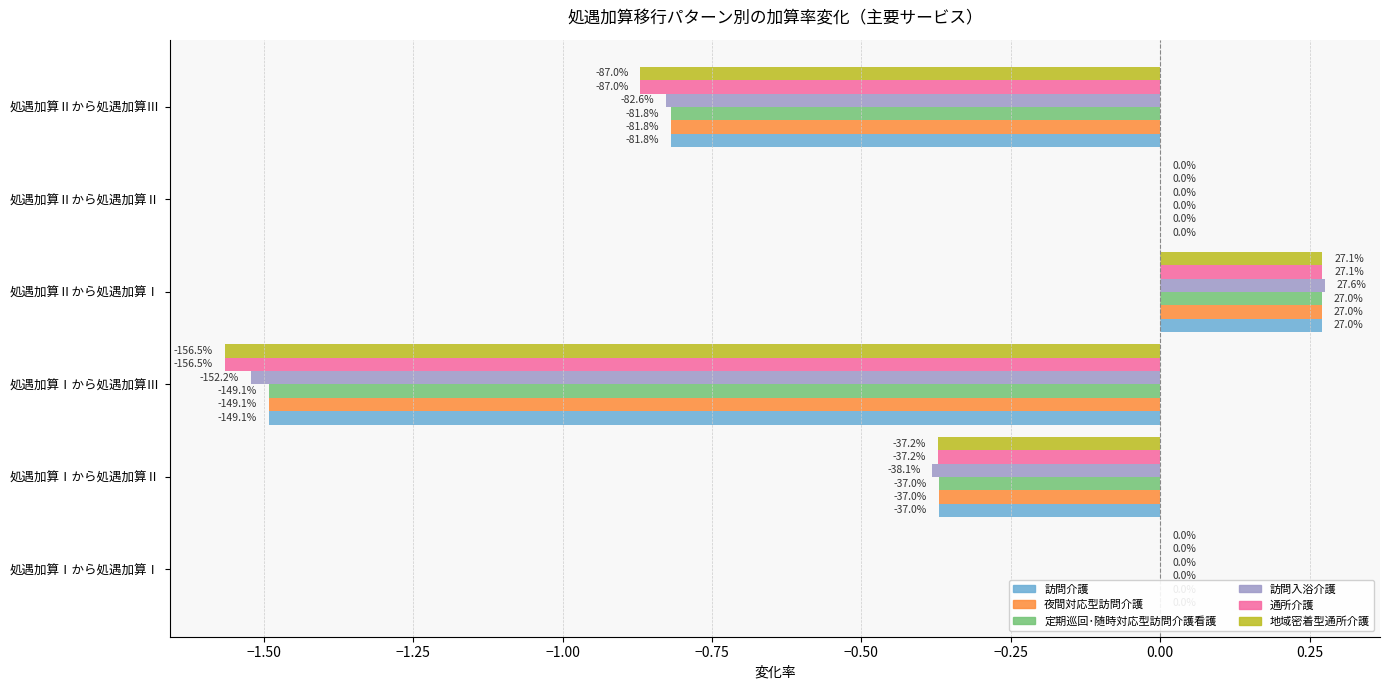

What are all the series names shown in the legend?

訪問介護, 夜間対応型訪問介護, 定期巡回･随時対応型訪問介護看護, 訪問入浴介護, 通所介護, 地域密着型通所介護